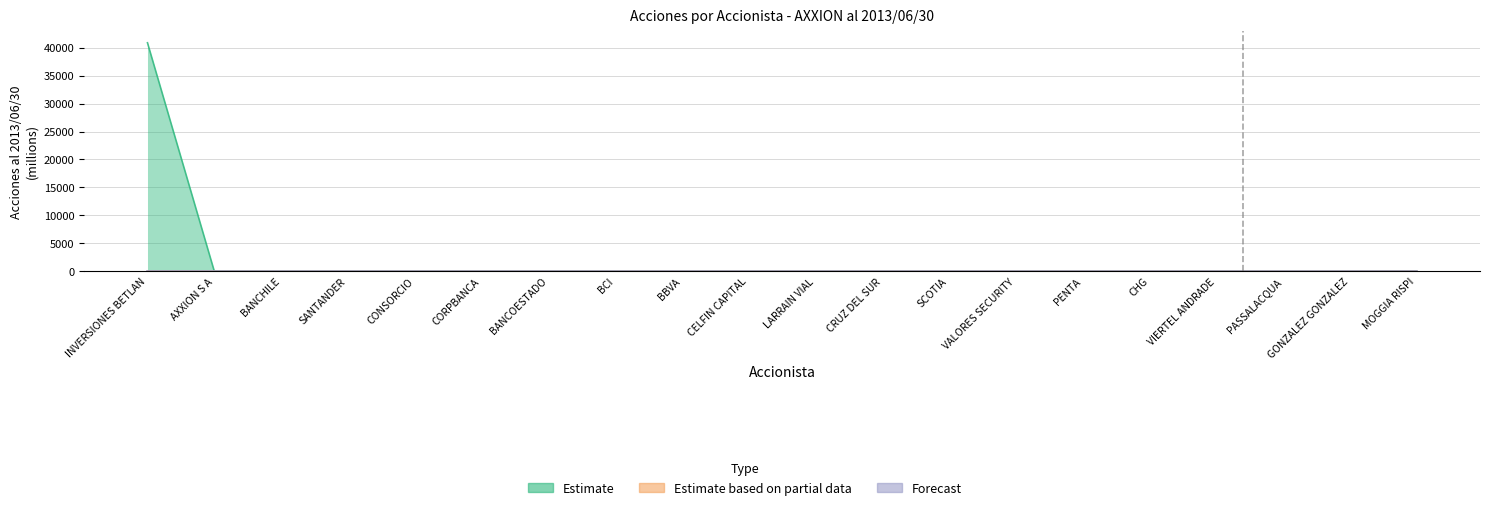

True or false: Estimate based on partial data has more than 1 interior local peaks.

False